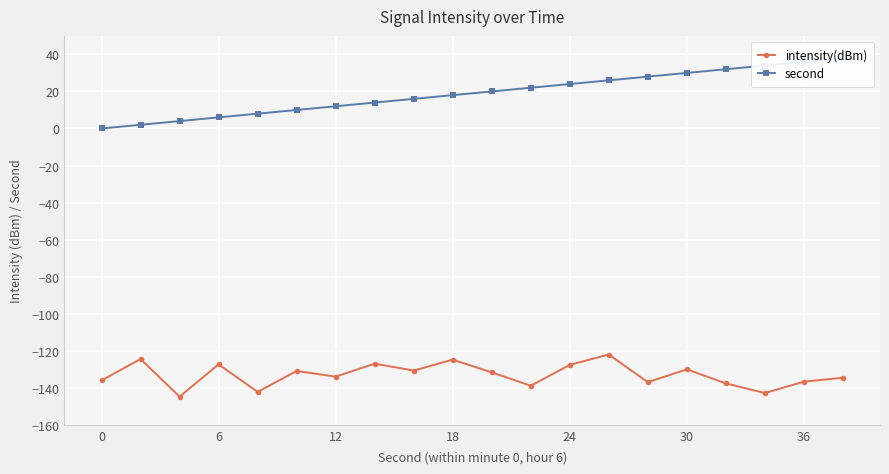

Rank the series by their maximum value, from lowest to highest.

intensity(dBm), second